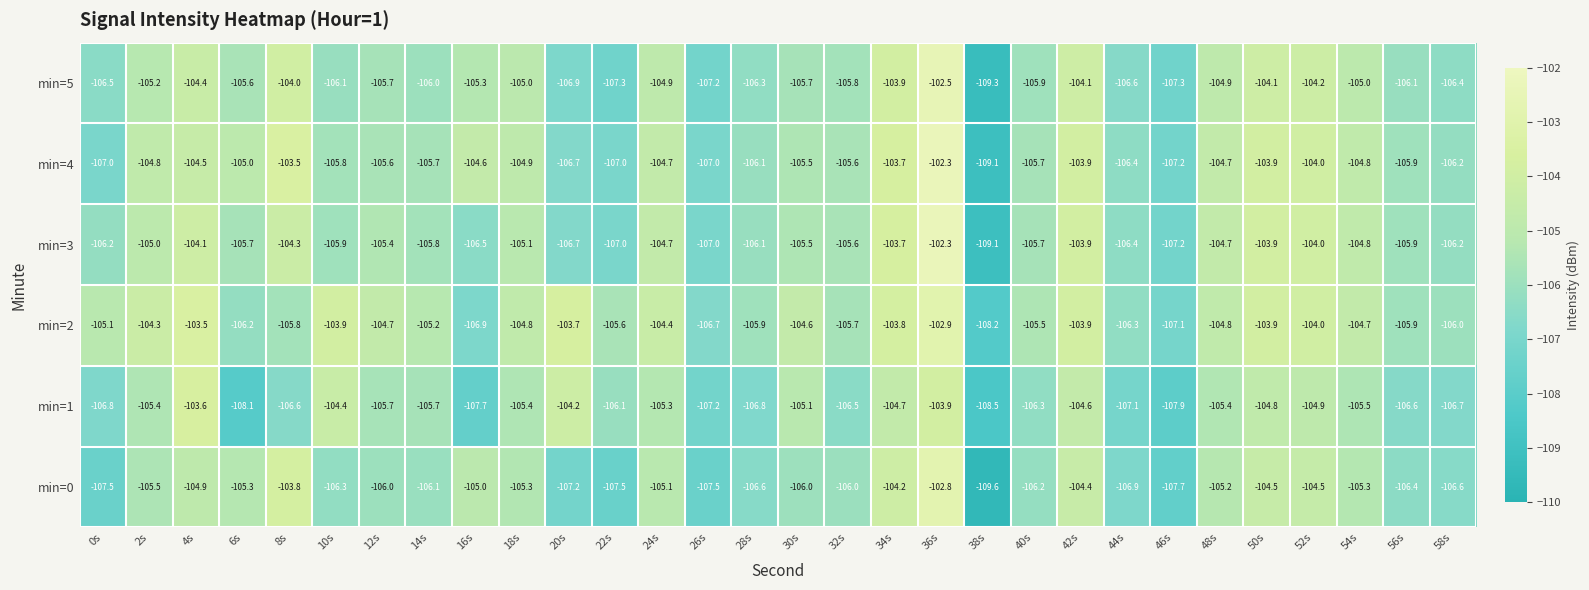

At how many categories does at least one series exceed -107?

28